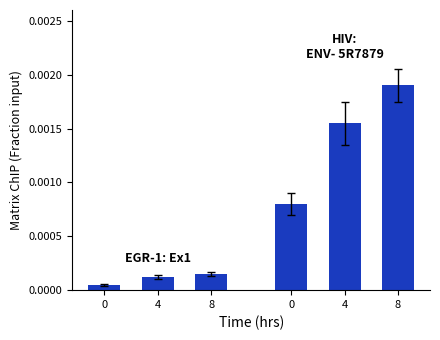

Rank the series by their maximum value, from lowest to highest.

EGR-1: Ex1, HIV: ENV- 5R7879